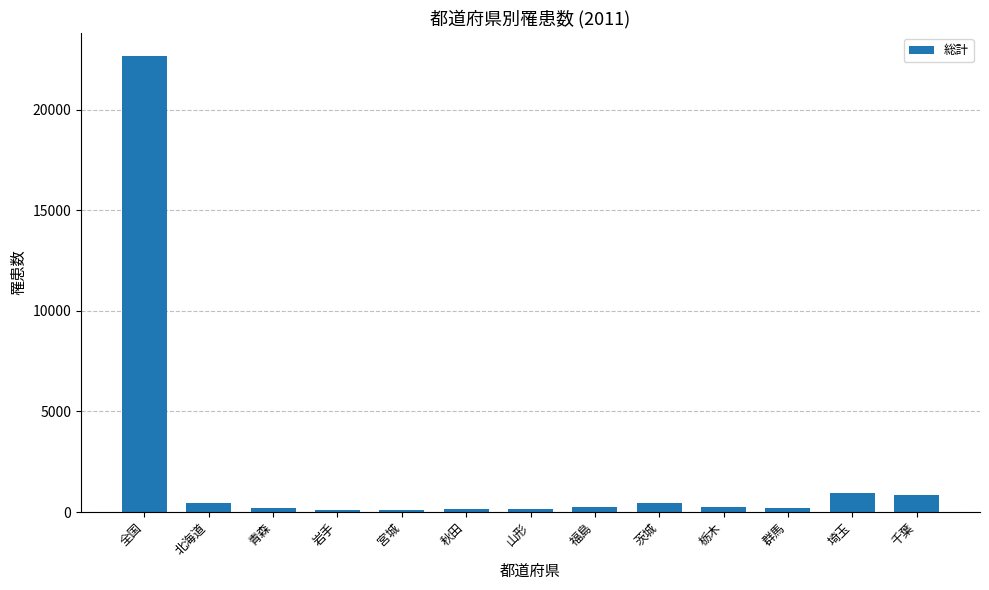

What is the ratio of the value at 青森 to the value at 茨城?

0.5